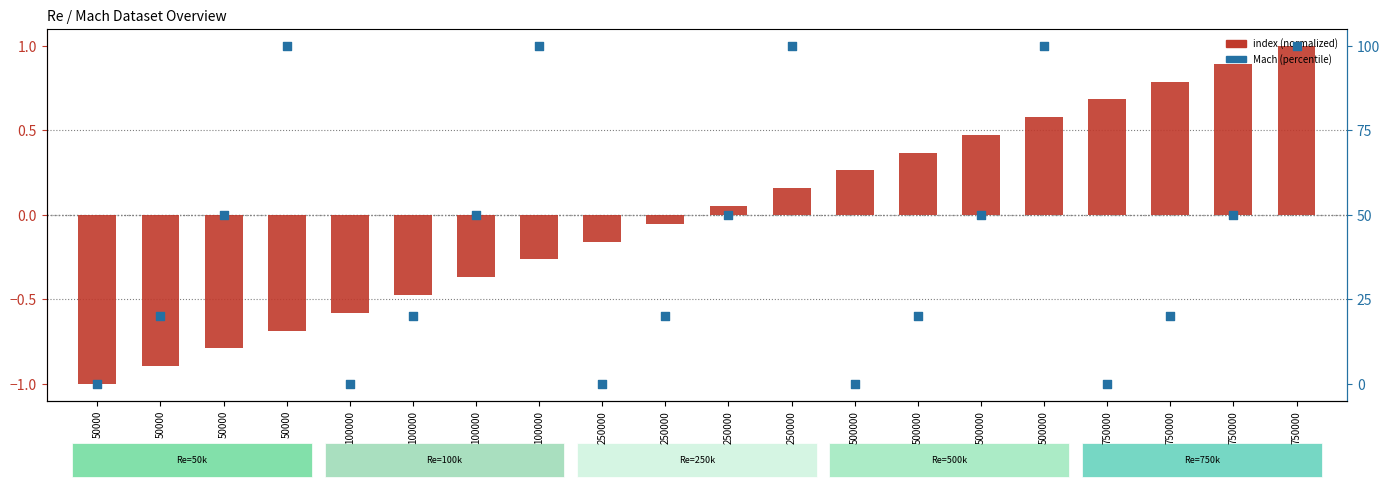

Which series has the widest spread of Y values?

Mach (percentile)